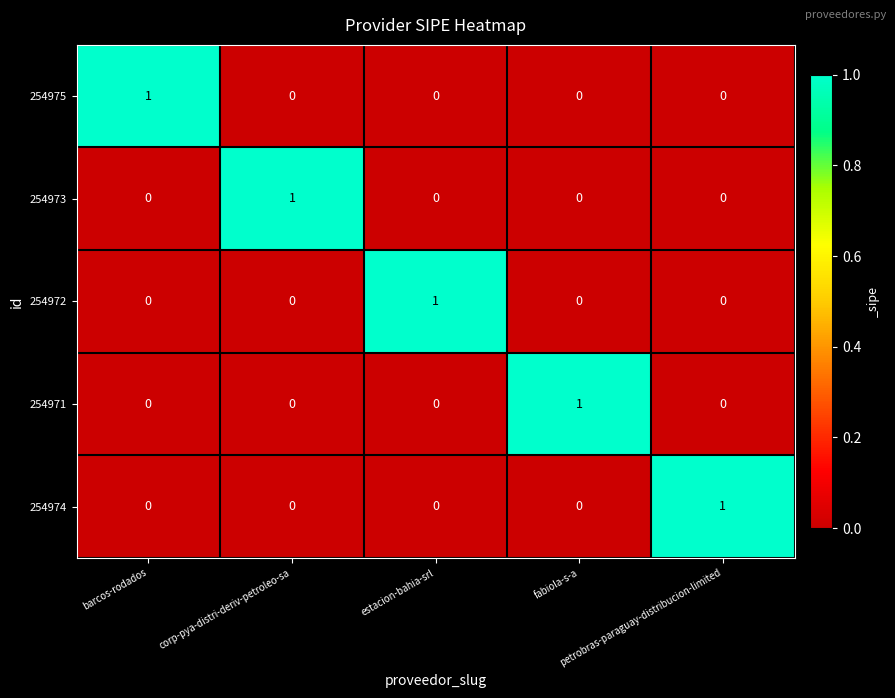

Count the 254974 values in the range 0 to 1.

5